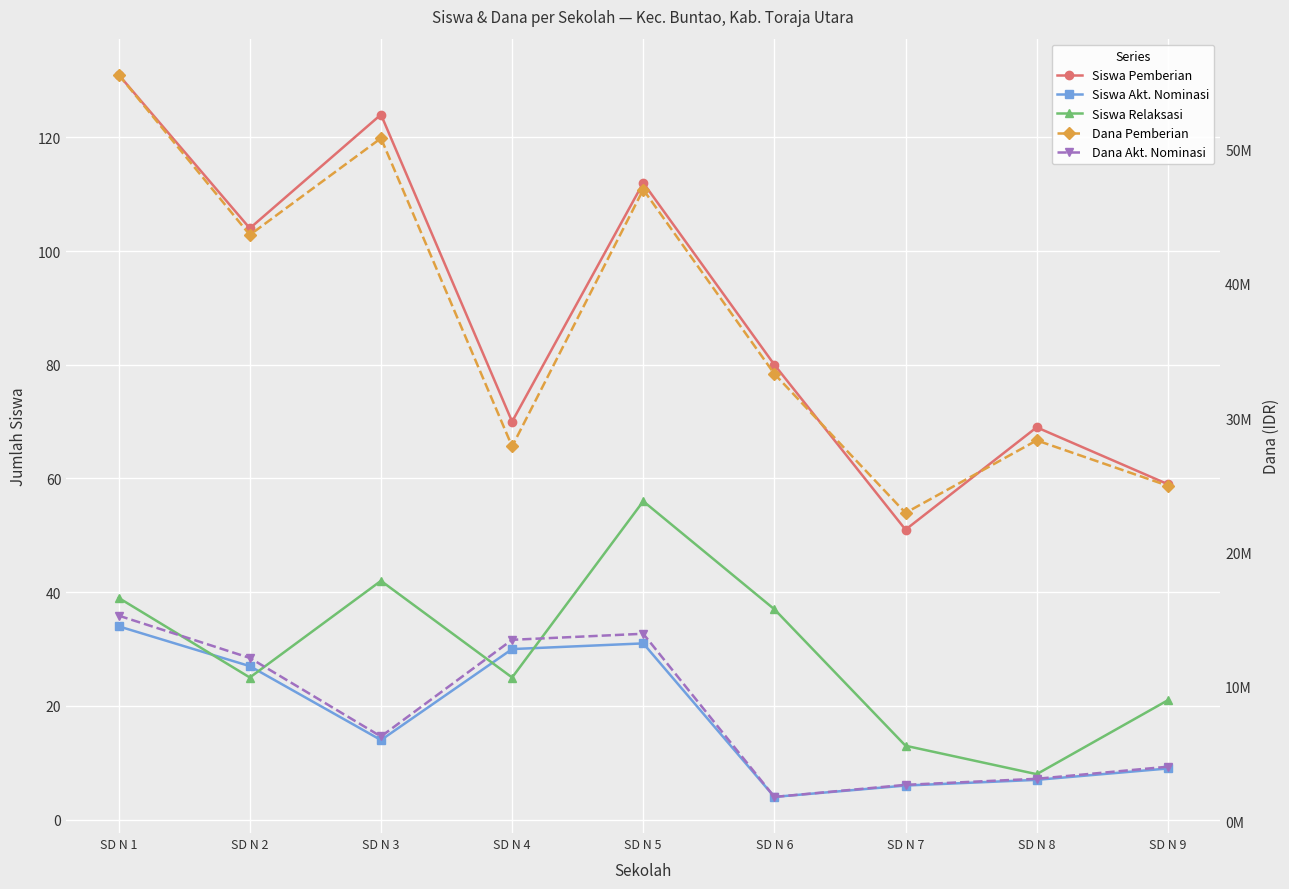

At how many categories does at least one series exceed 48390511?

2